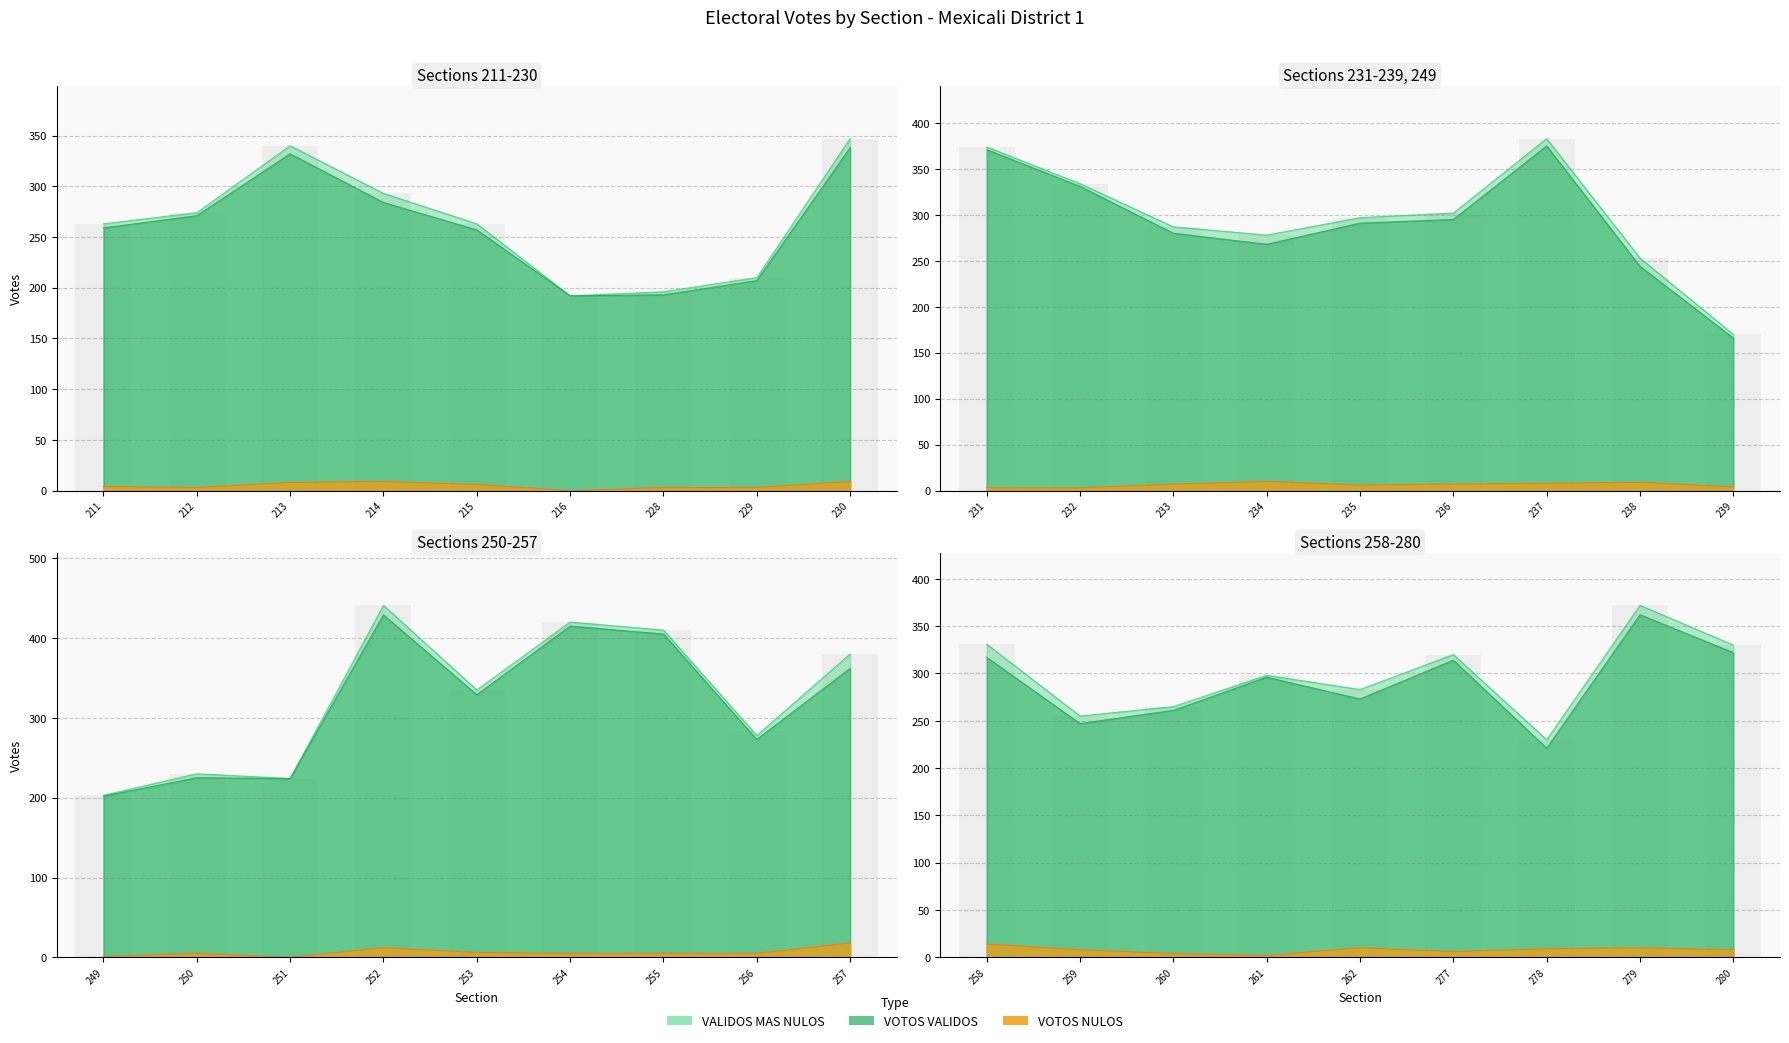

Count the number of data series in this chart.

3